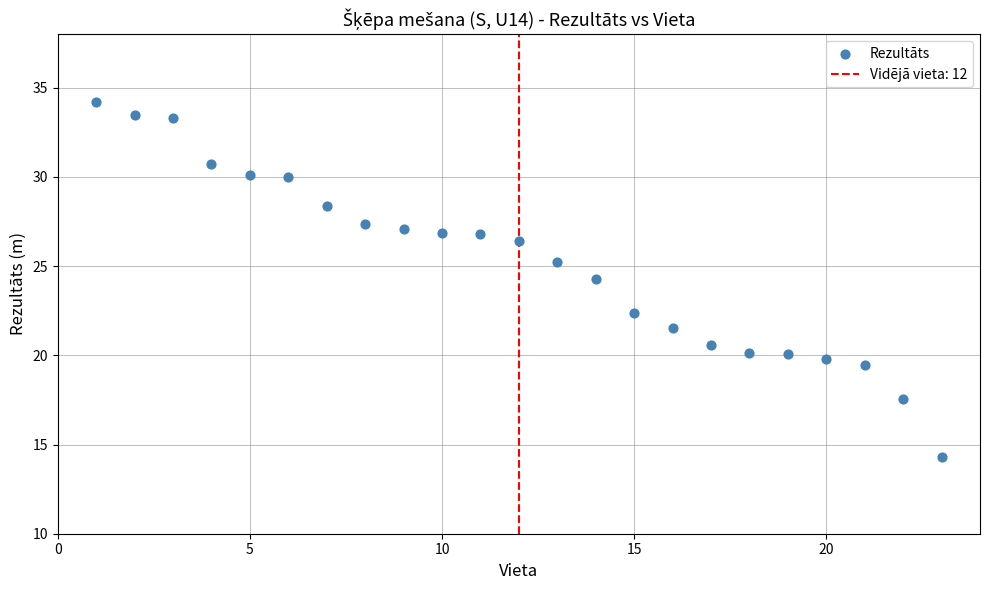

What is the range of X values (max minus min)?

22.0